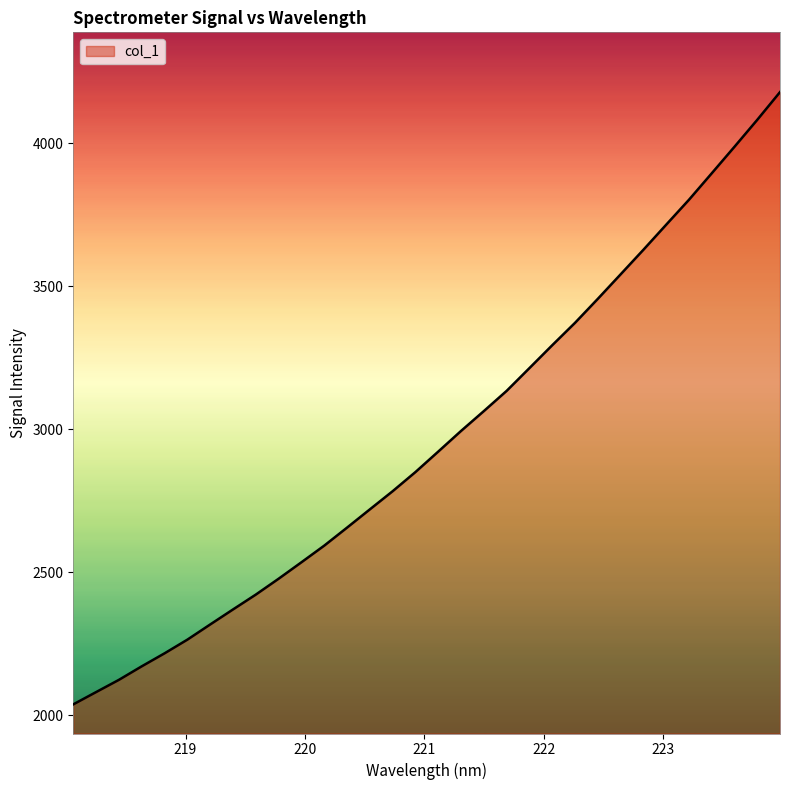

What is the smallest value displayed?

2037.8